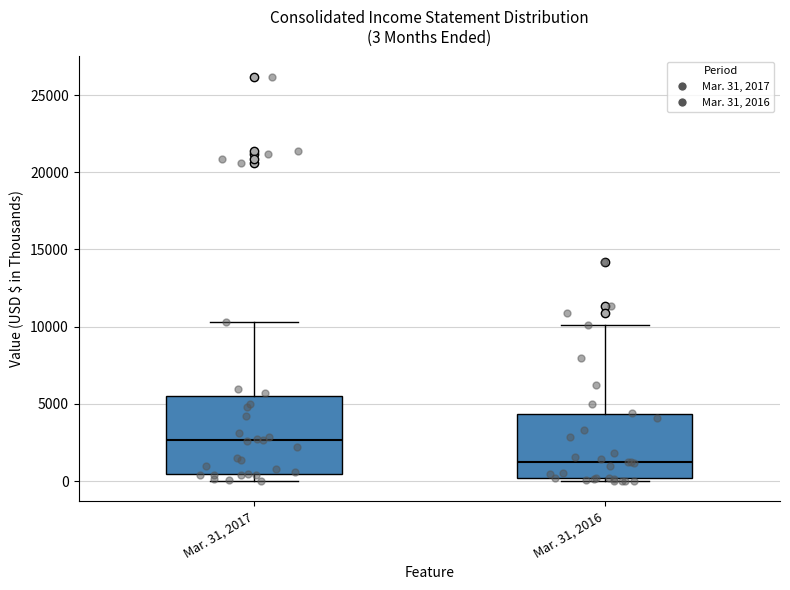

Comparing the boxes themselves (not the whiskers), which one is the tallest?

Mar. 31, 2017